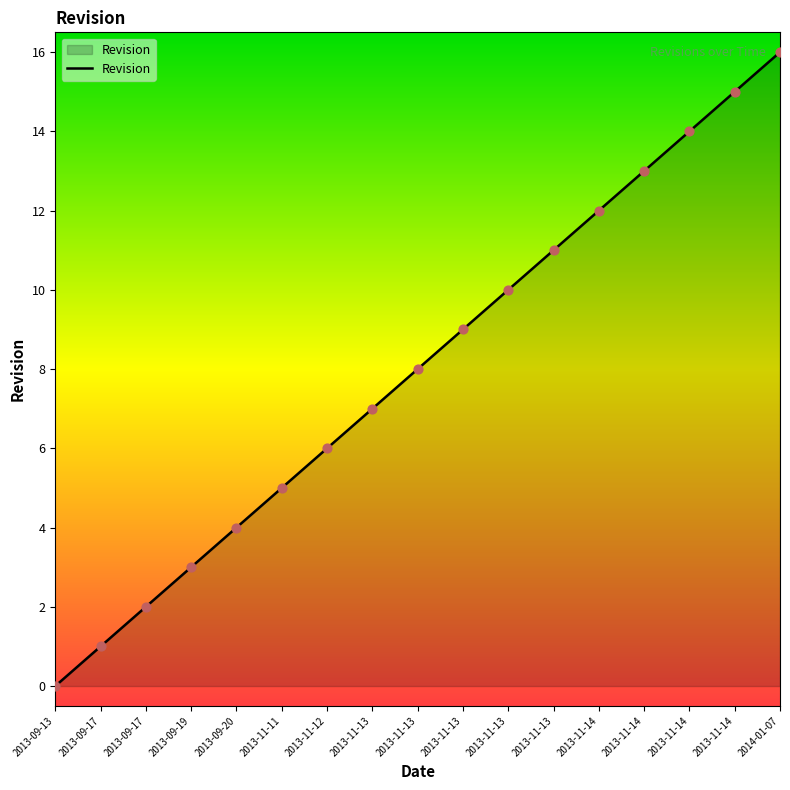

Approximately how many times larger is the value at 2013-09-19 compared to 2013-09-20?

0.8